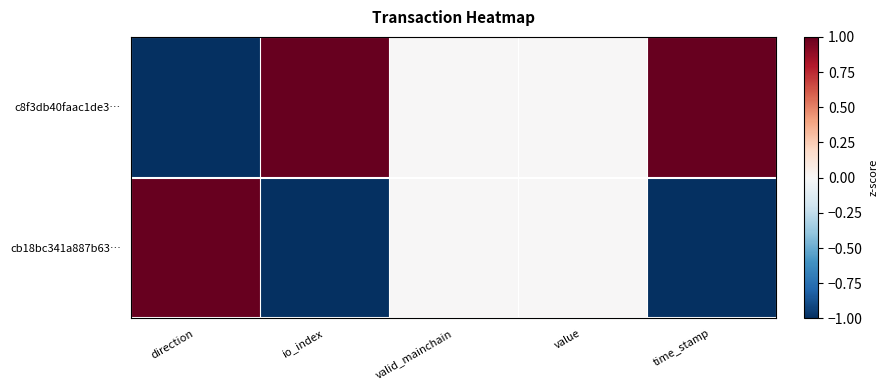

What is the spread (max minus min) of values at io_index?

2